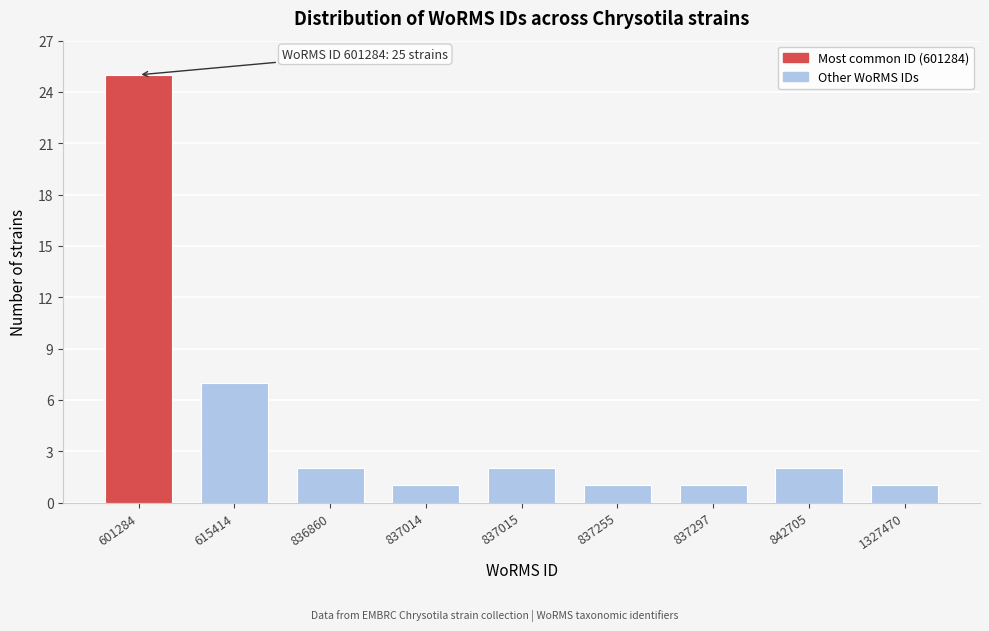

Reading left to right, what are all the values shown in this chart?

601284=25	615414=7	836860=2	837014=1	837015=2	837255=1	837297=1	842705=2	1327470=1